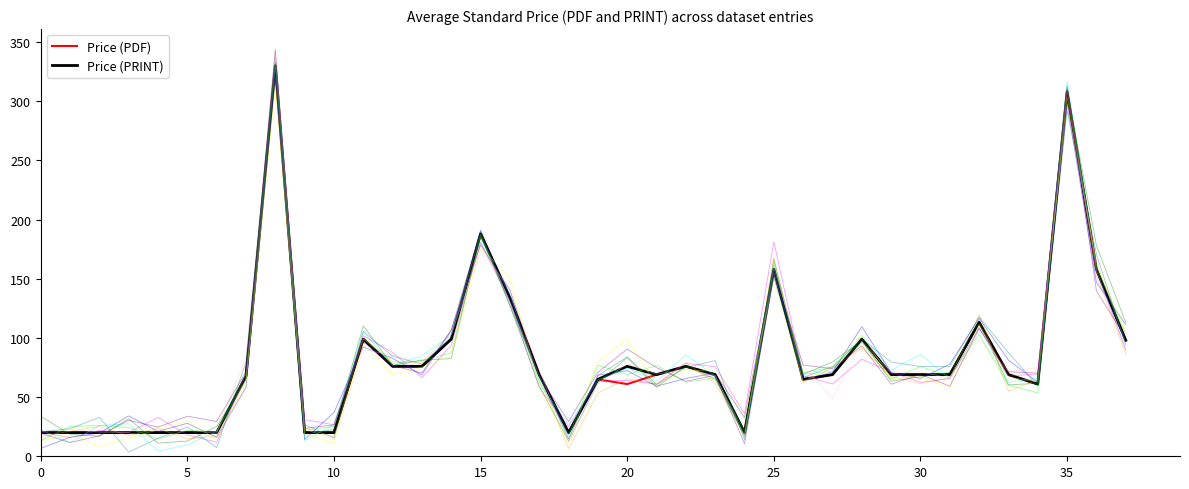

True or false: Price (PDF) and Price (PRINT) cross at least once.

False